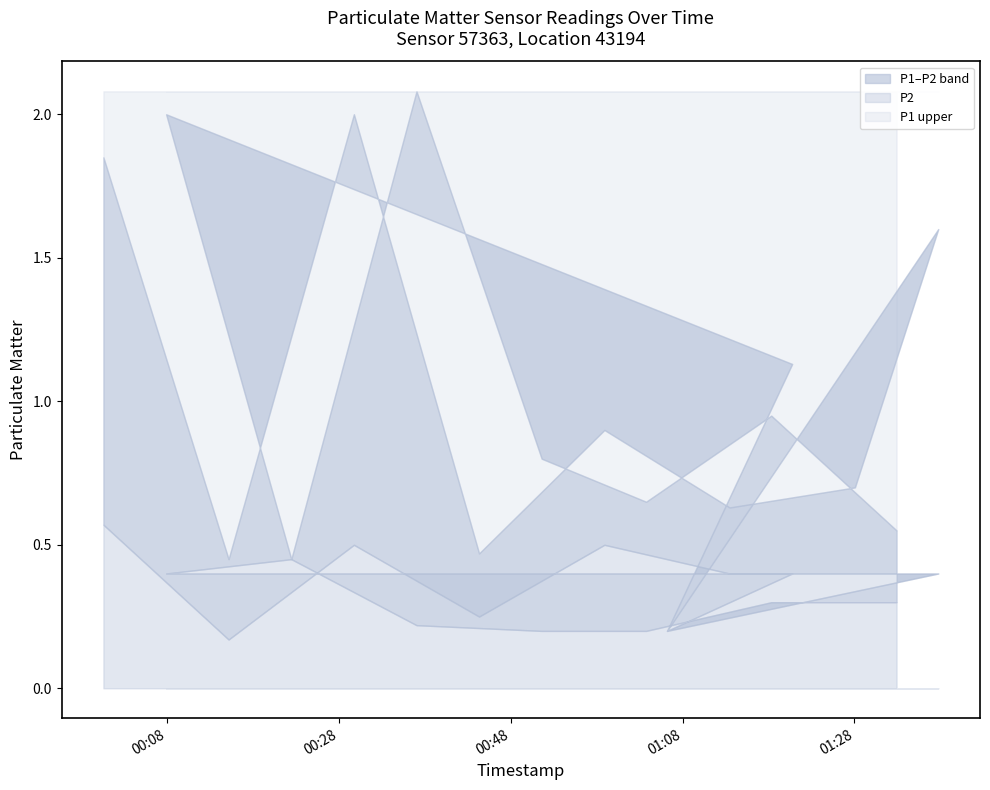

Which series has the largest total across all categories?

P1